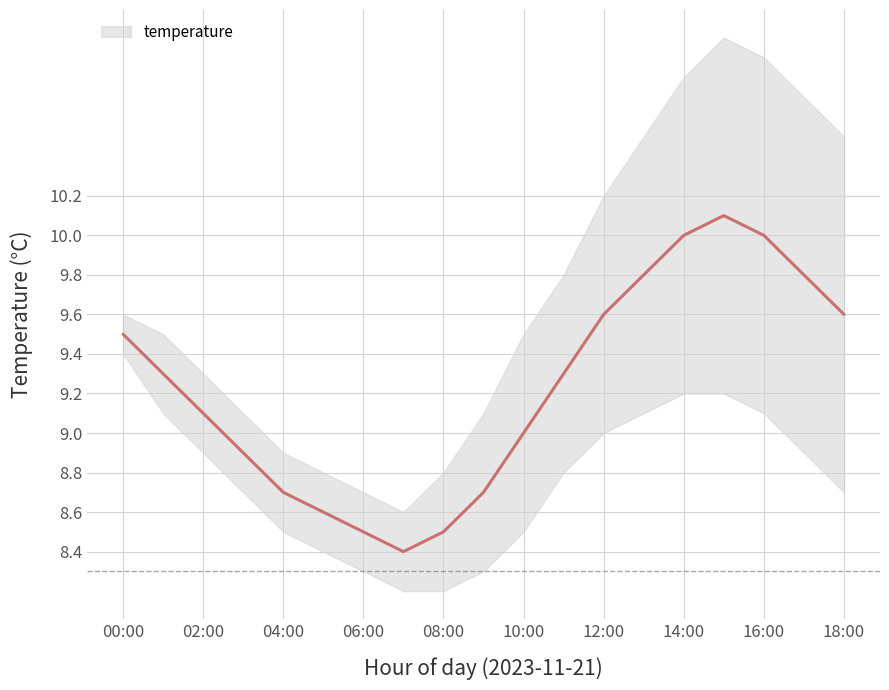

How many series are shown in this chart?

1